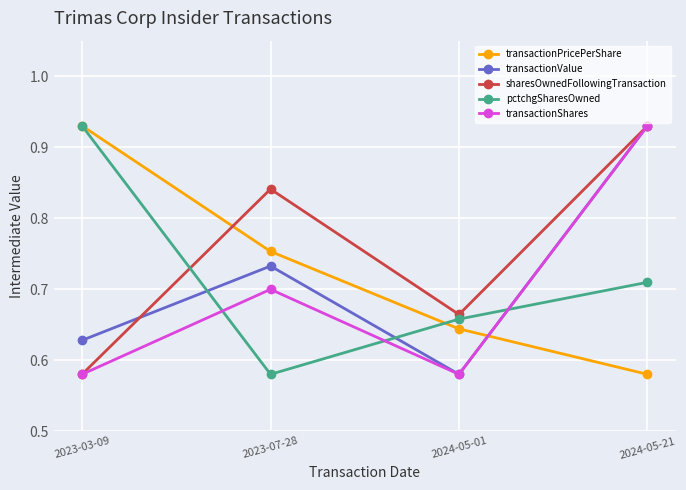

Does the chart display data point markers on the line(s)?

Yes